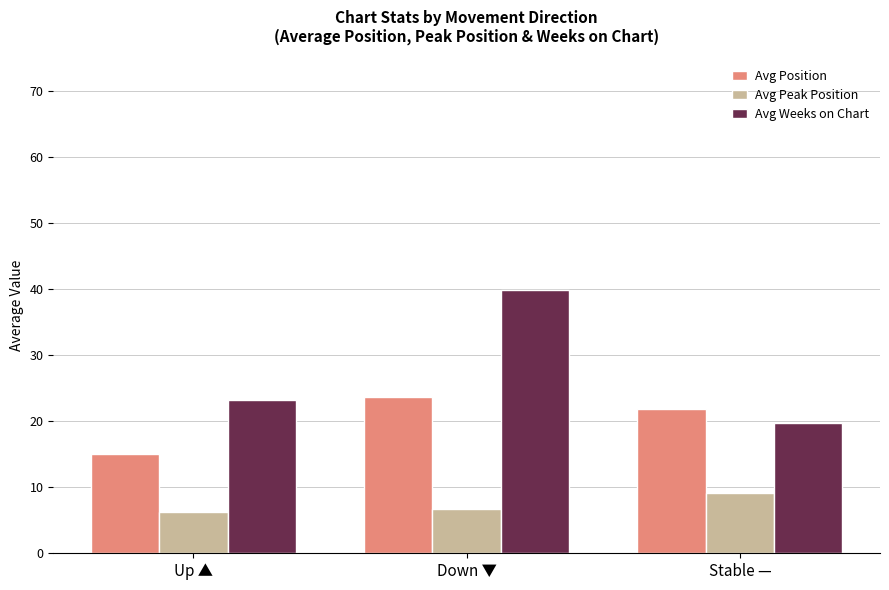

List the labels in order of Avg Position value, smallest first.

Up ▲, Stable —, Down ▼